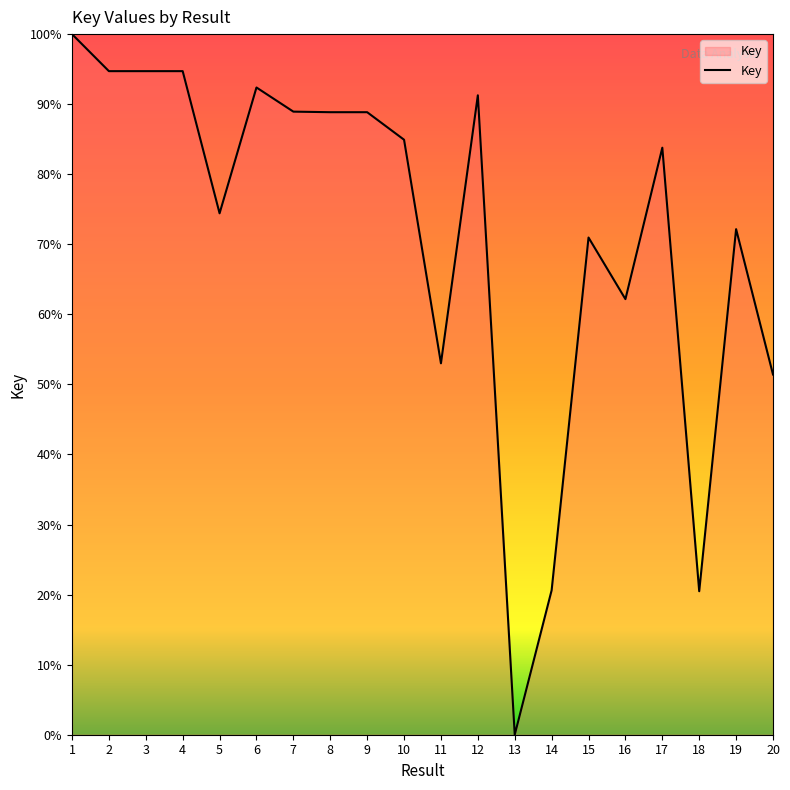

What is the sum of the values at 18 and 1?

120.5